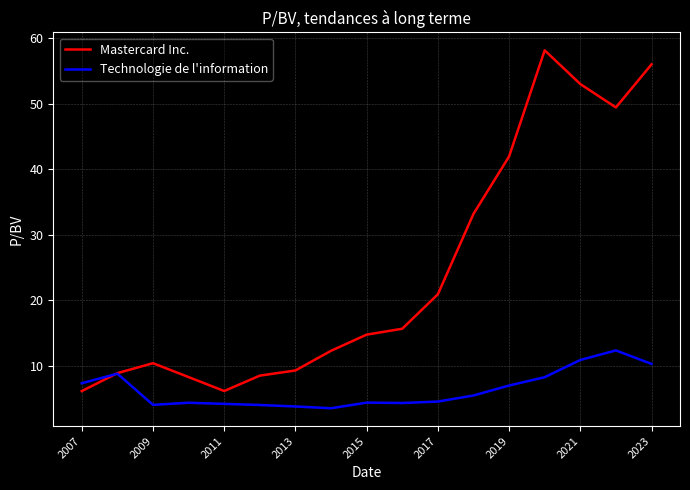

List the series in order of their peak value, highest first.

Mastercard Inc., Technologie de l'information